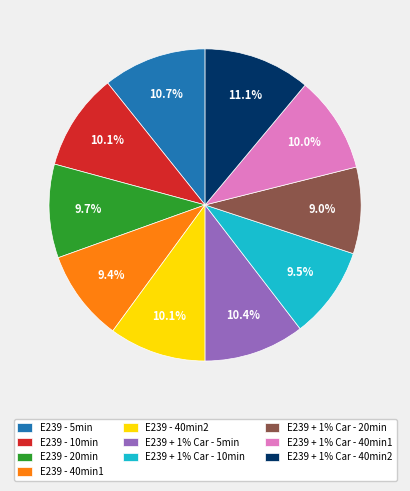

Is E239 + 1% Car - 20min the majority of the pie?

No